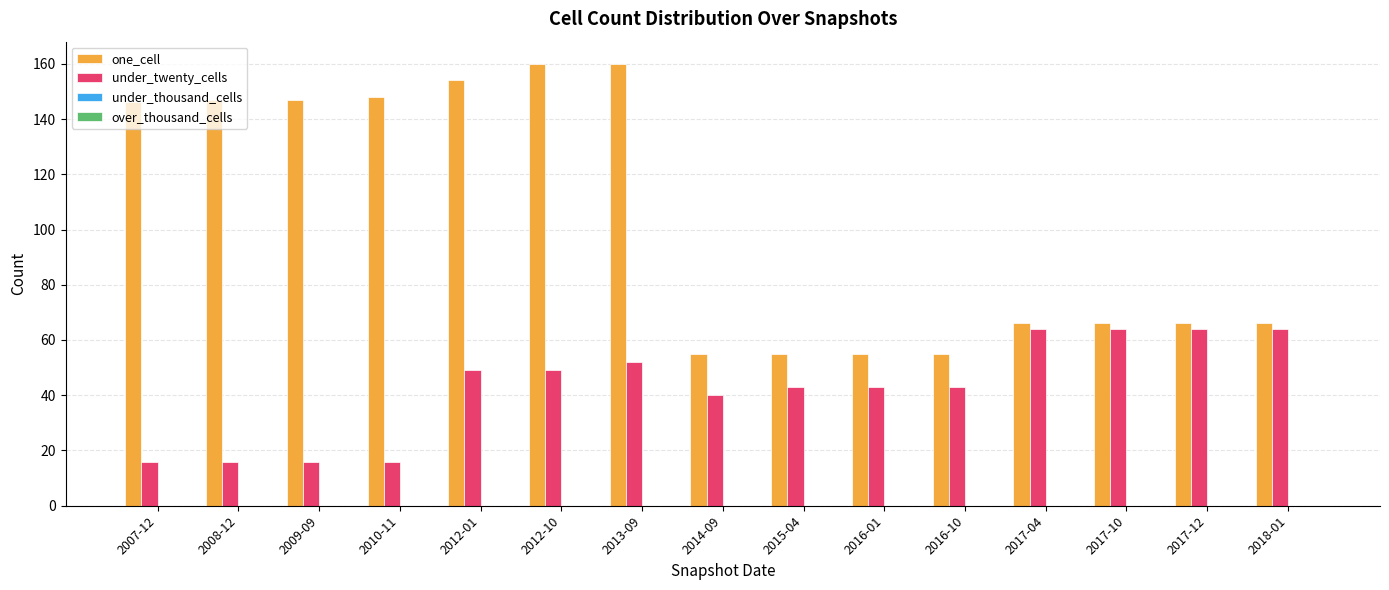

What is the label of the 4th bar from the right?

2017-04